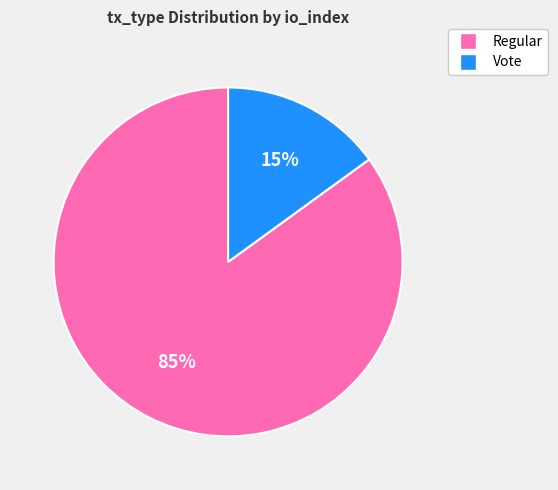

To the nearest percent, what percentage of the pie is Vote?

15%